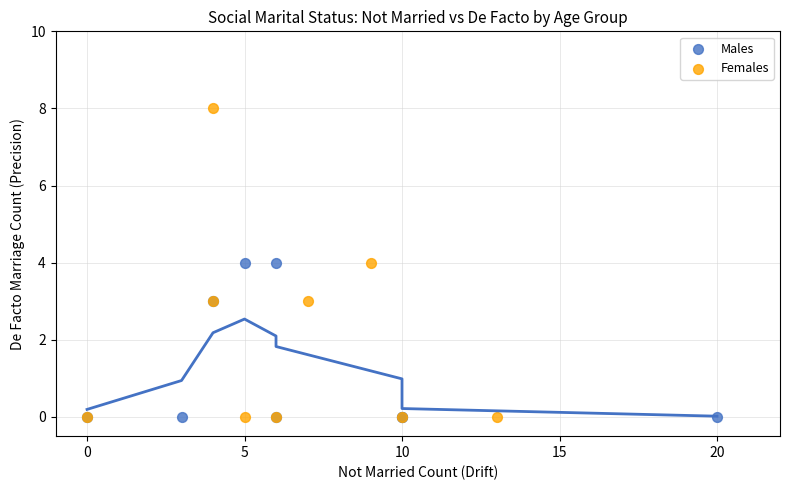

Which series has the largest Y range (max minus min)?

Females